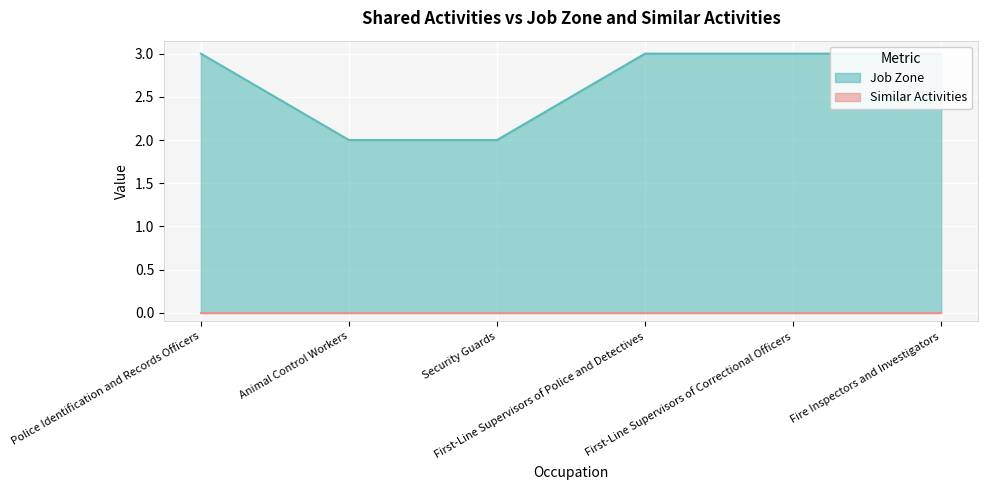

Is it true that the value at Animal Control Workers is 2?

True